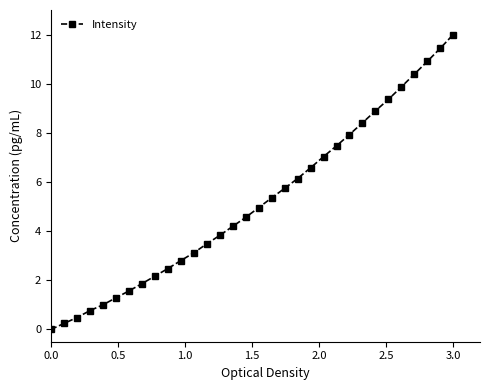

What is the sum of all values?

166.3